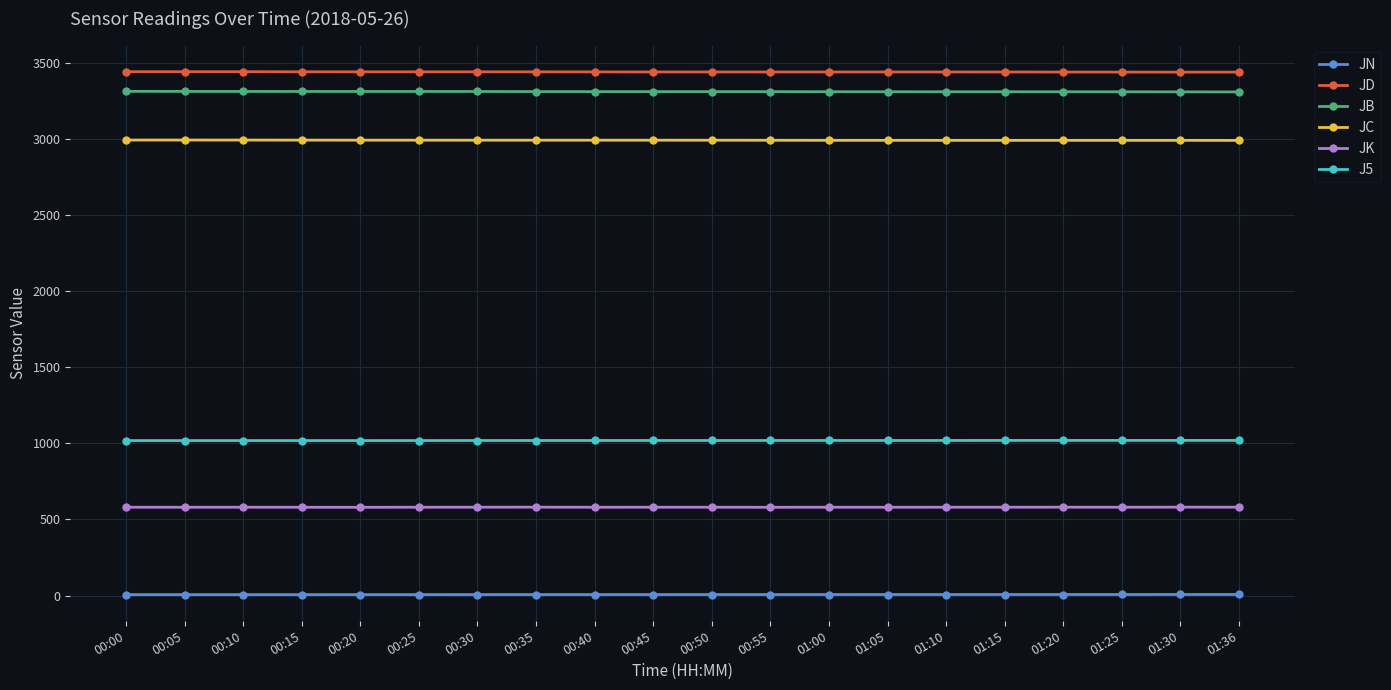

Is it true that JK equals 579.6 at 01:05?

True